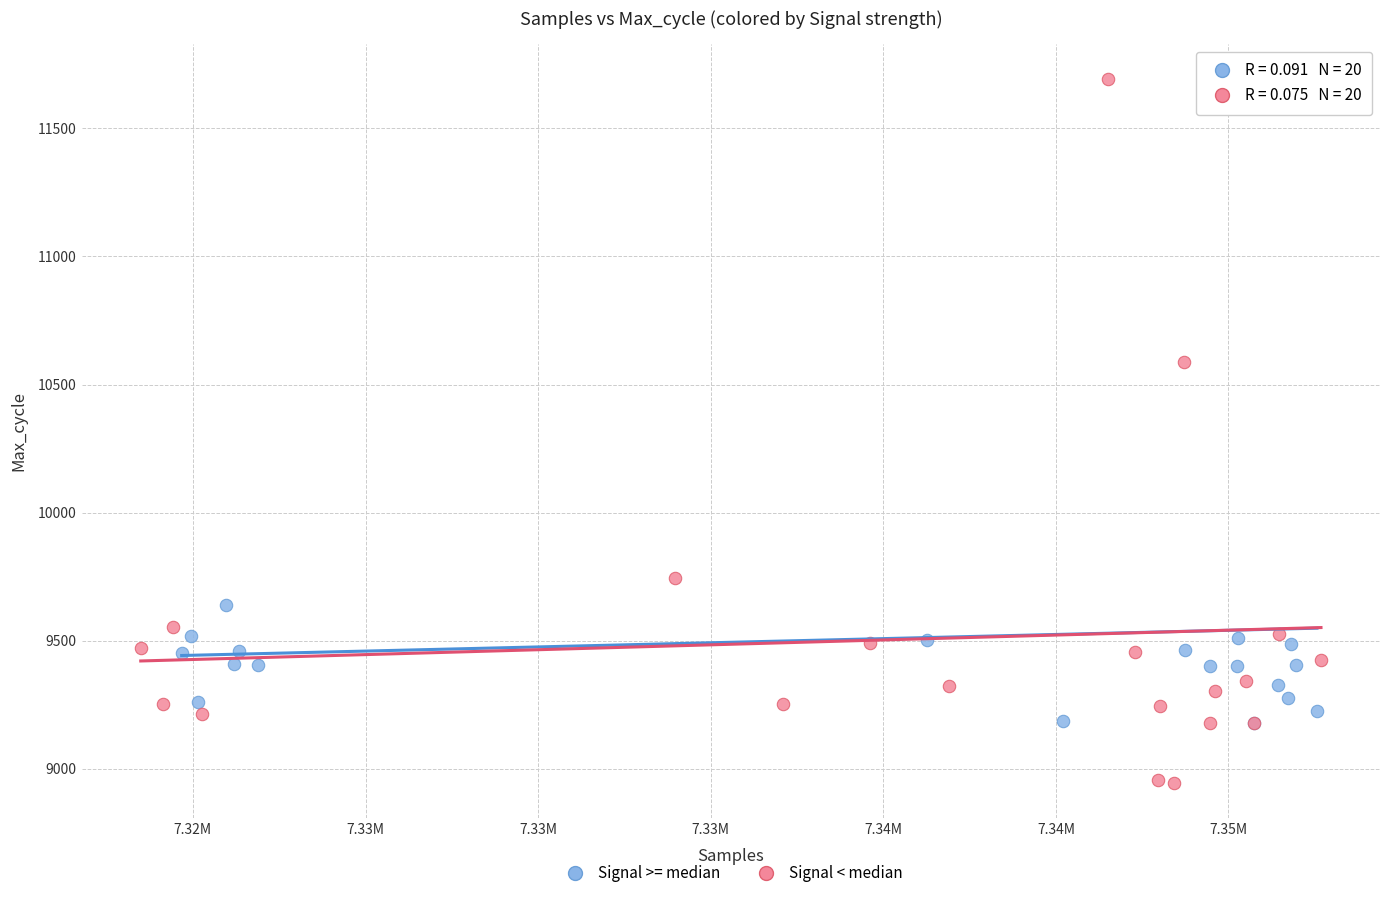

What are all the series names shown in the legend?

Signal >= median, Signal < median